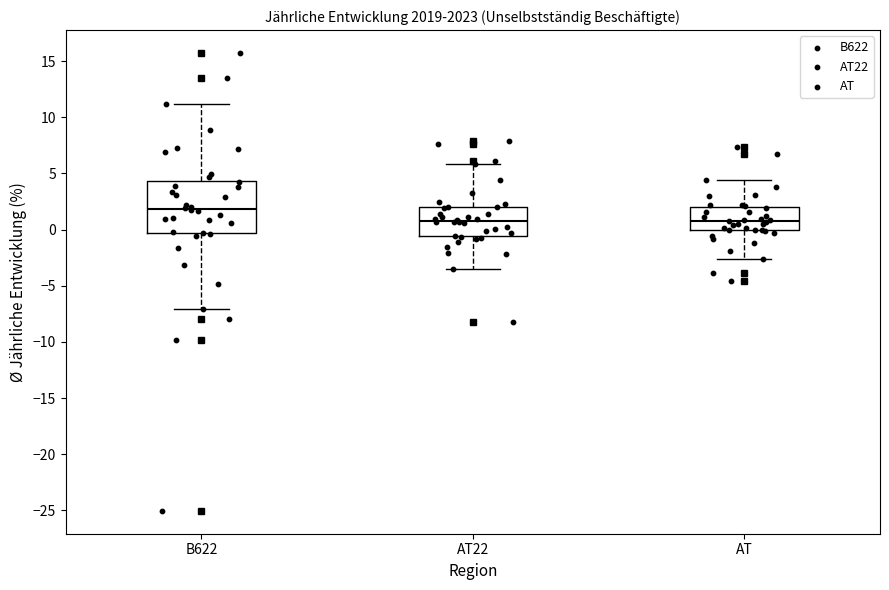

Where does the lower whisker of the box for AT22 end on the y-axis? The values are not printed on the chart, so give them approximately, as read against the axis.

-3.5